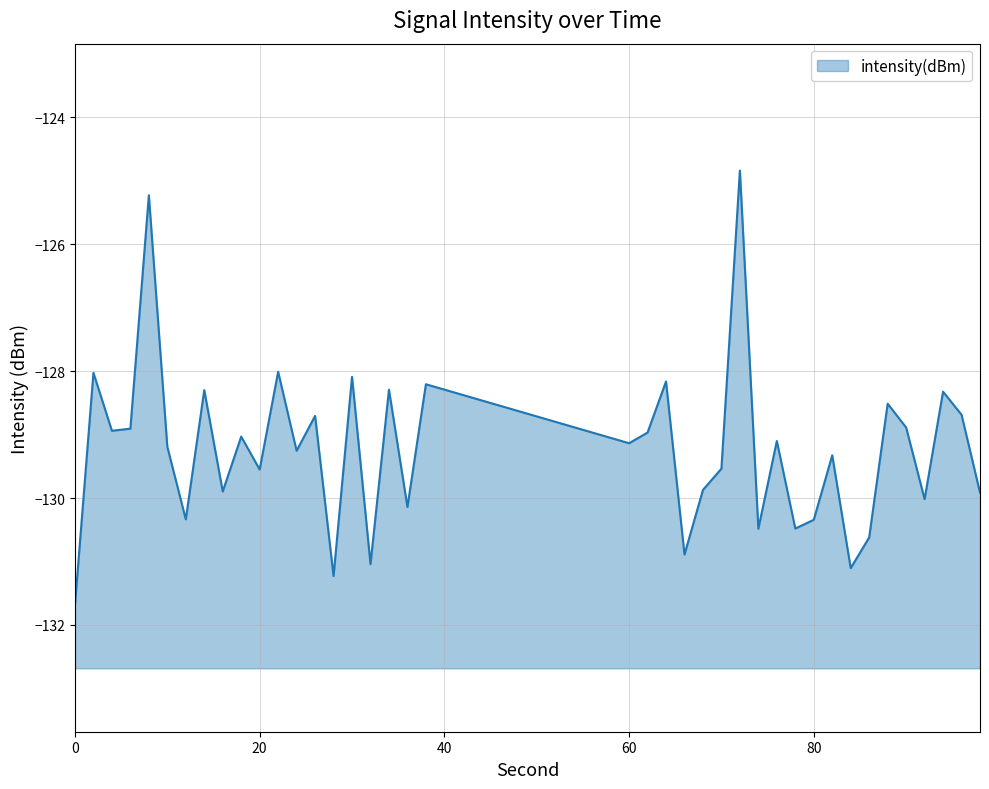

Count the number of categories in the chart.

40